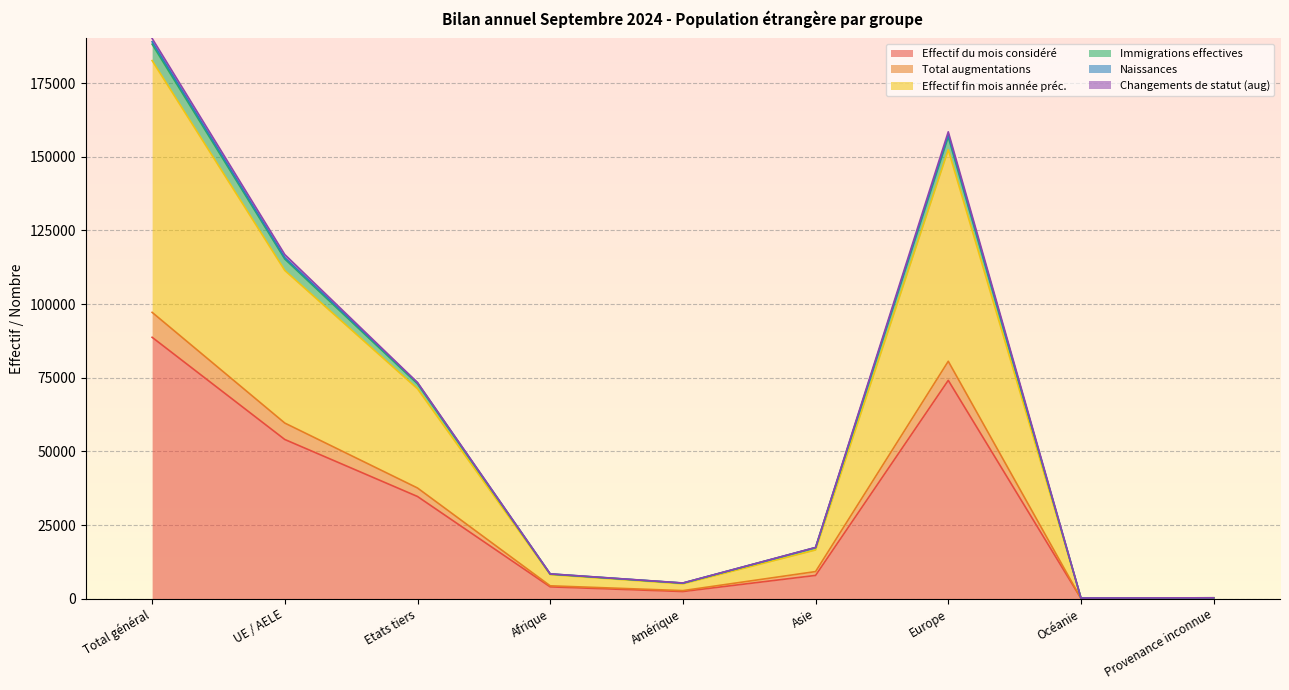

List the labels in order of Total augmentations value, smallest first.

Océanie, Provenance inconnue, Amérique, Afrique, Asie, Etats tiers, UE / AELE, Europe, Total général